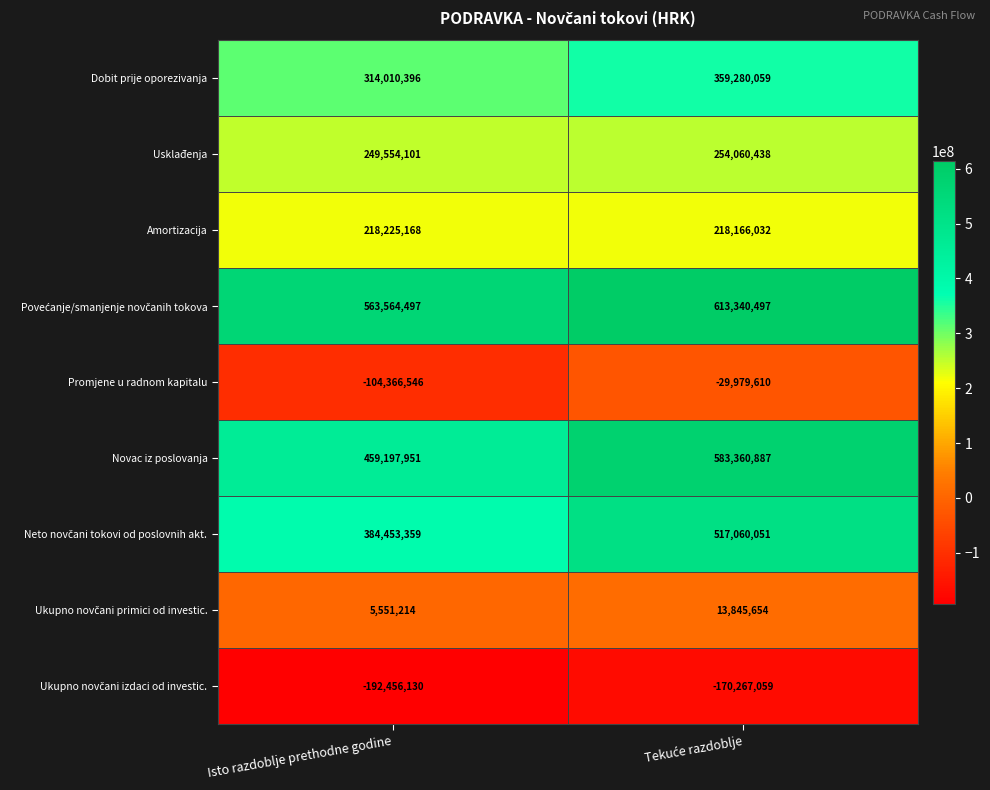

Which category has the lowest value across all series?

Isto razdoblje prethodne godine